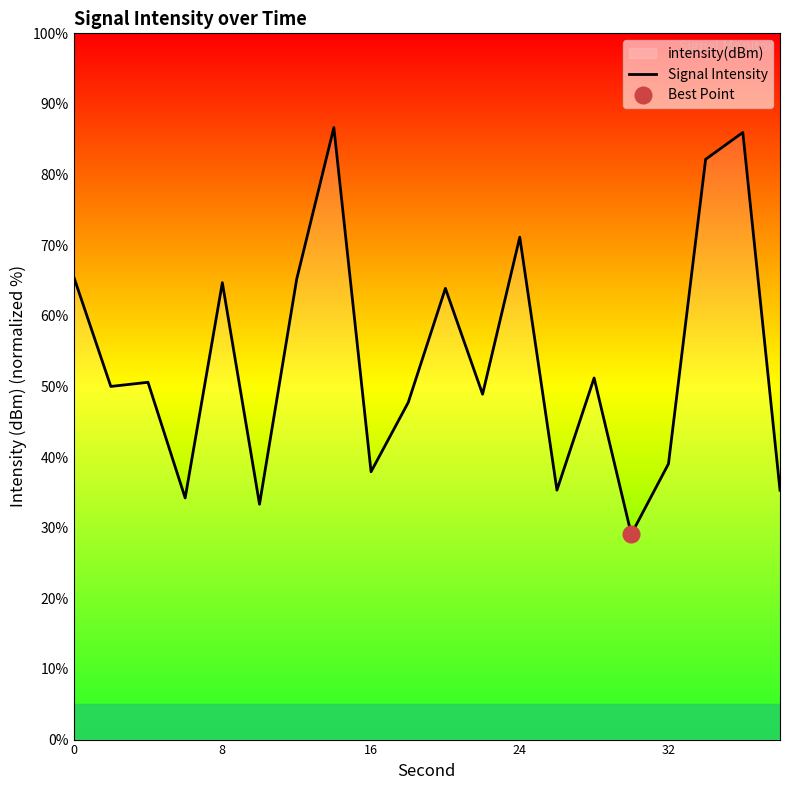

What is the minimum value for Signal Intensity?

29.1